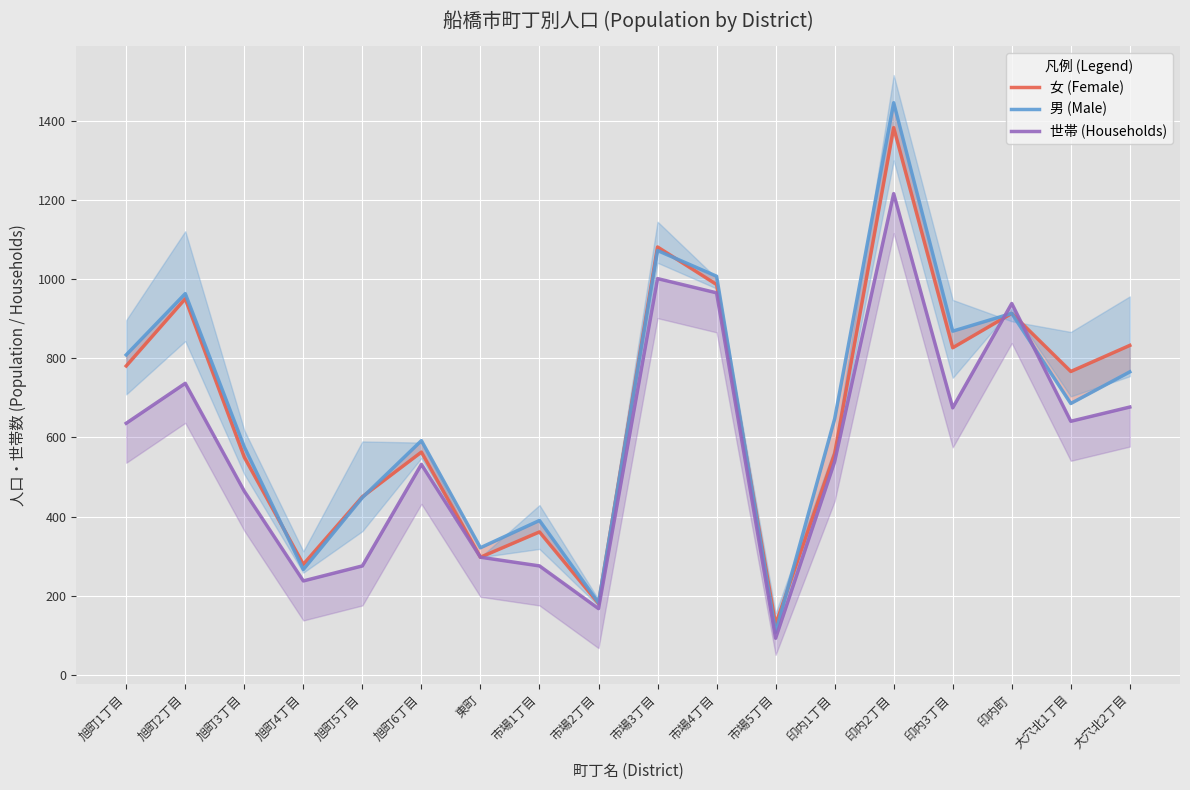

Which has a higher value, 市場5丁目 or 大穴北2丁目?

大穴北2丁目